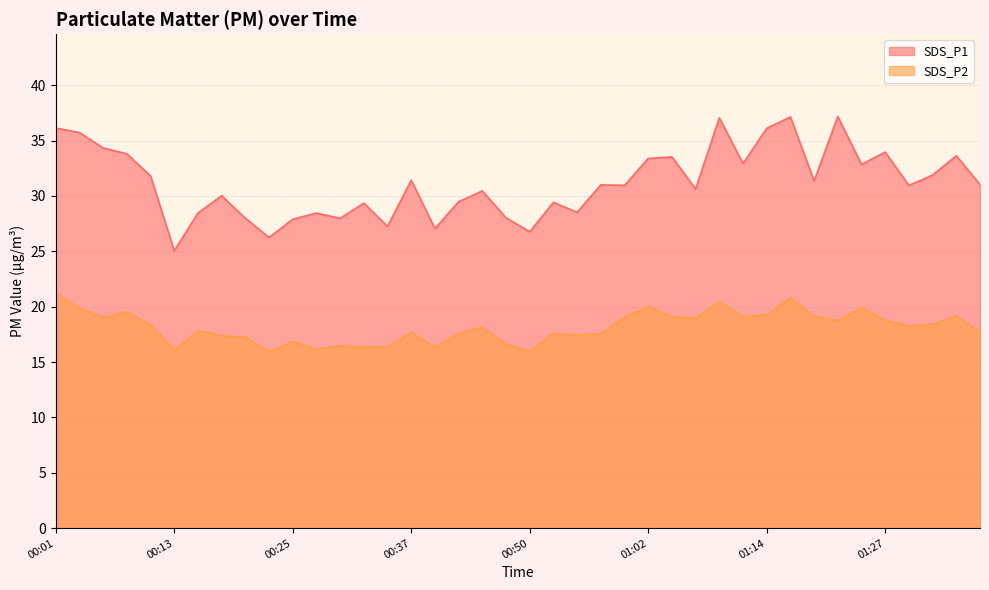

What is the value of the SDS_P2 point at the 40th from the left?

17.8